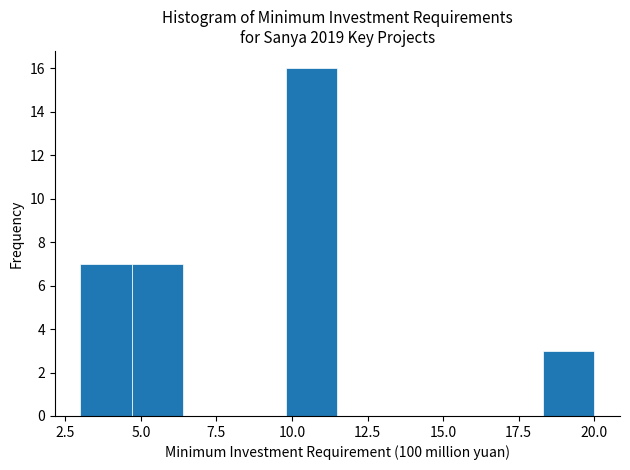

Read against the x-axis, roughly where is the centre of the tallest bar?

10.5